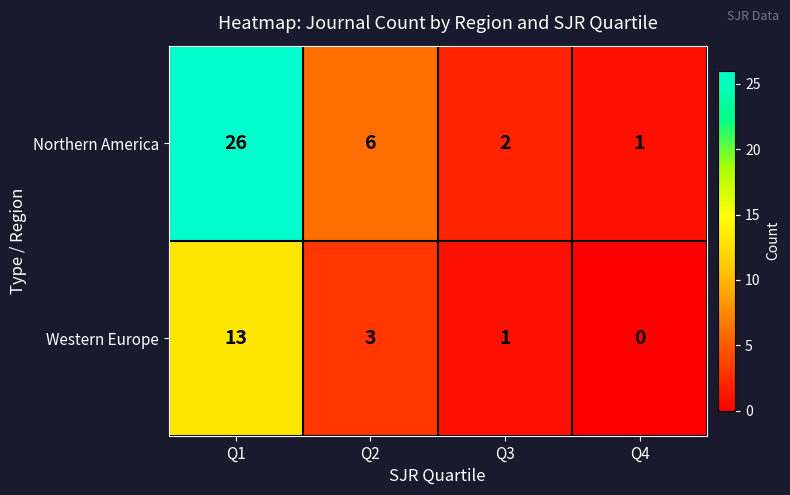

What is the spread (max minus min) of values at Q1?

13